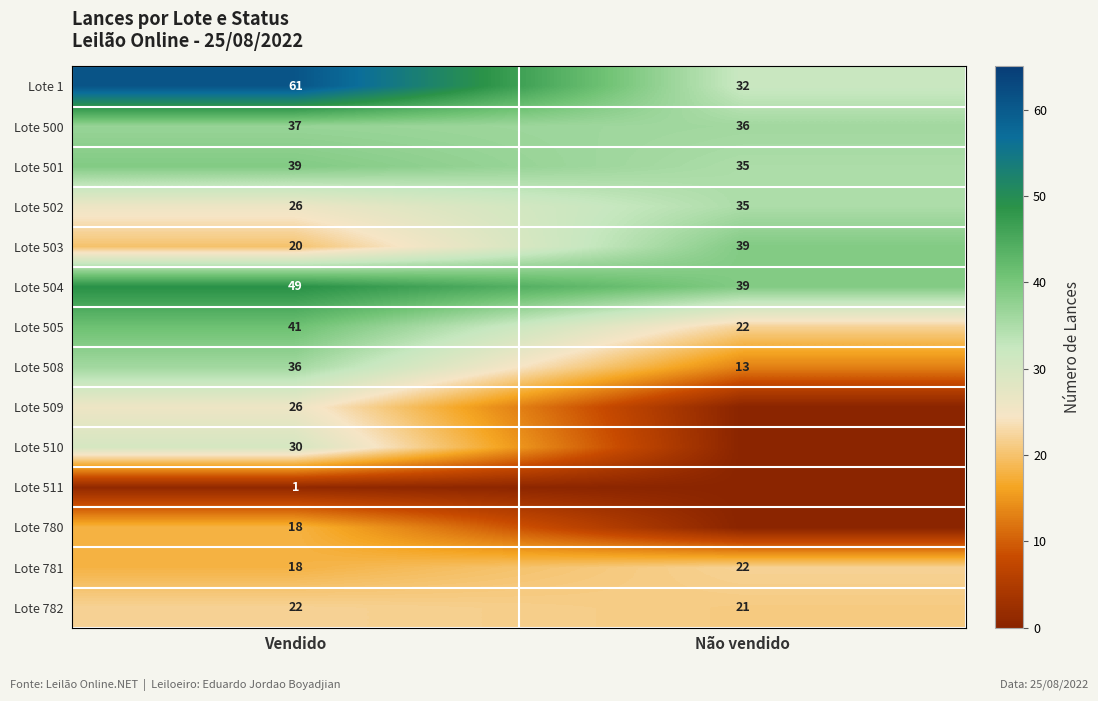

List the labels in order of Lote 503 value, smallest first.

Vendido, Não vendido